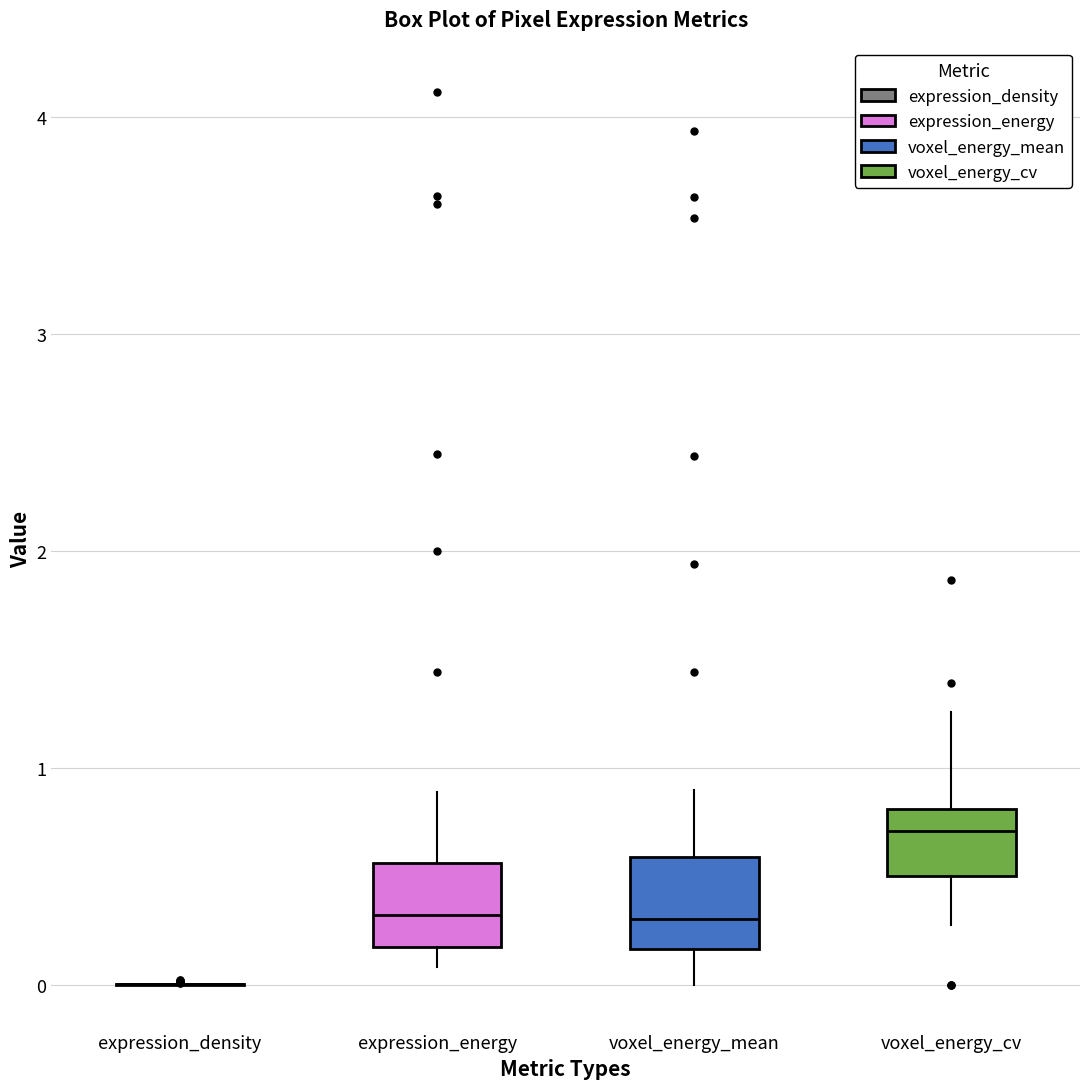

Reading left to right, transcribe this box plot: for each box, give where its median line is, the range the box spans, and where its two whiskers end, as read against the y-axis. The values are not printed on the chart, so give them approximately, as read against the axis.

expression_density: box collapsed to a line at 0.0, whiskers 0.0 to 0.0
expression_energy: median 0.3, box 0.2 to 0.6, whiskers 0.1 to 0.9
voxel_energy_mean: median 0.3, box 0.2 to 0.6, whiskers 0.0 to 0.9
voxel_energy_cv: median 0.7, box 0.5 to 0.8, whiskers 0.3 to 1.3